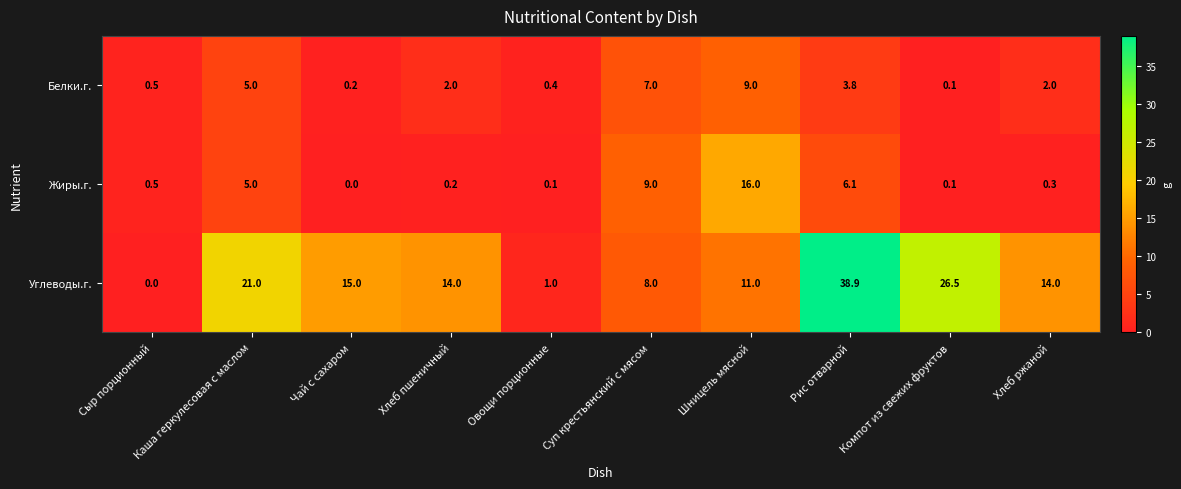

Where is Жиры.г. nearest to the value 8?

Суп крестьянский с мясом